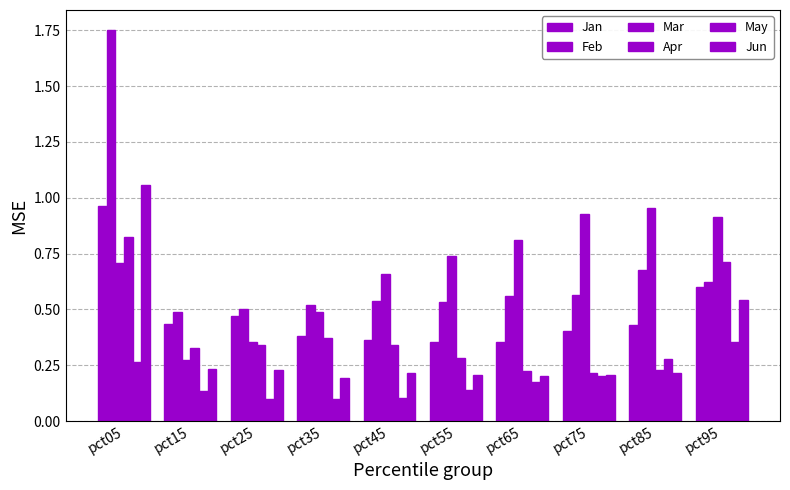

Does the chart contain any negative values?

No